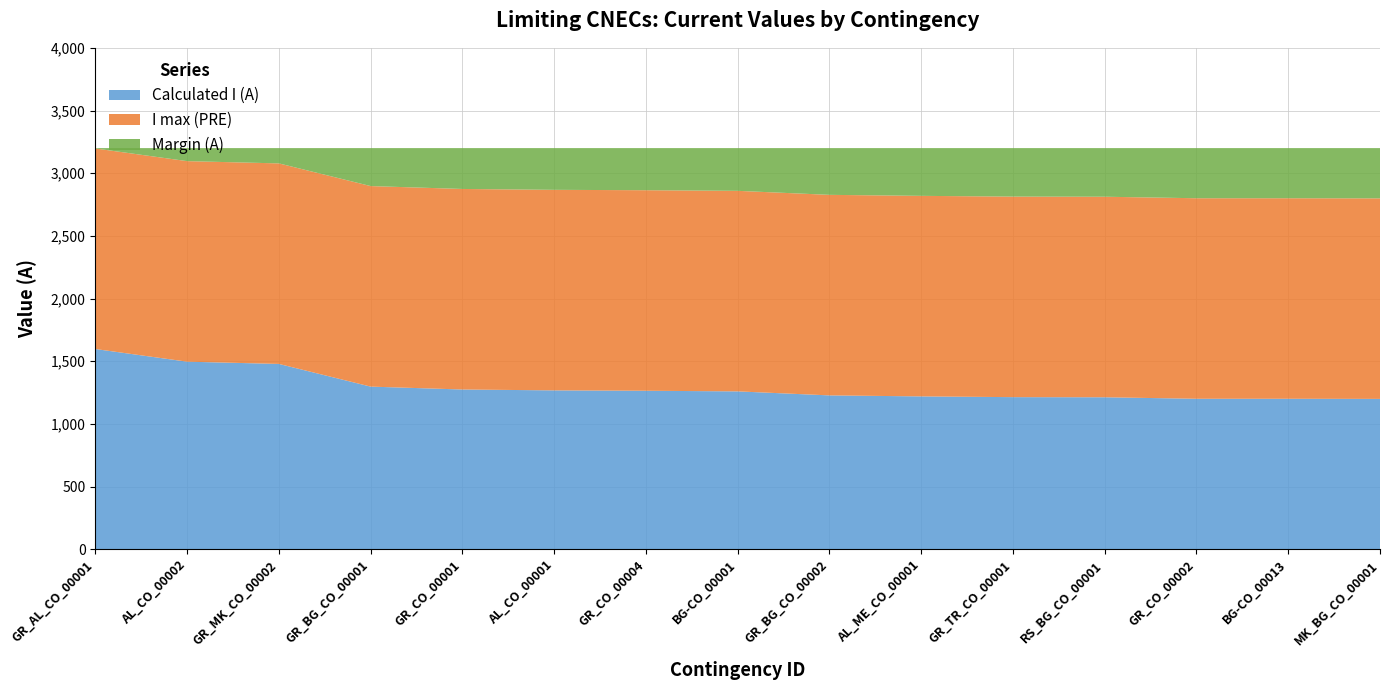

What is the minimum value for Calculated I (A)?

1199